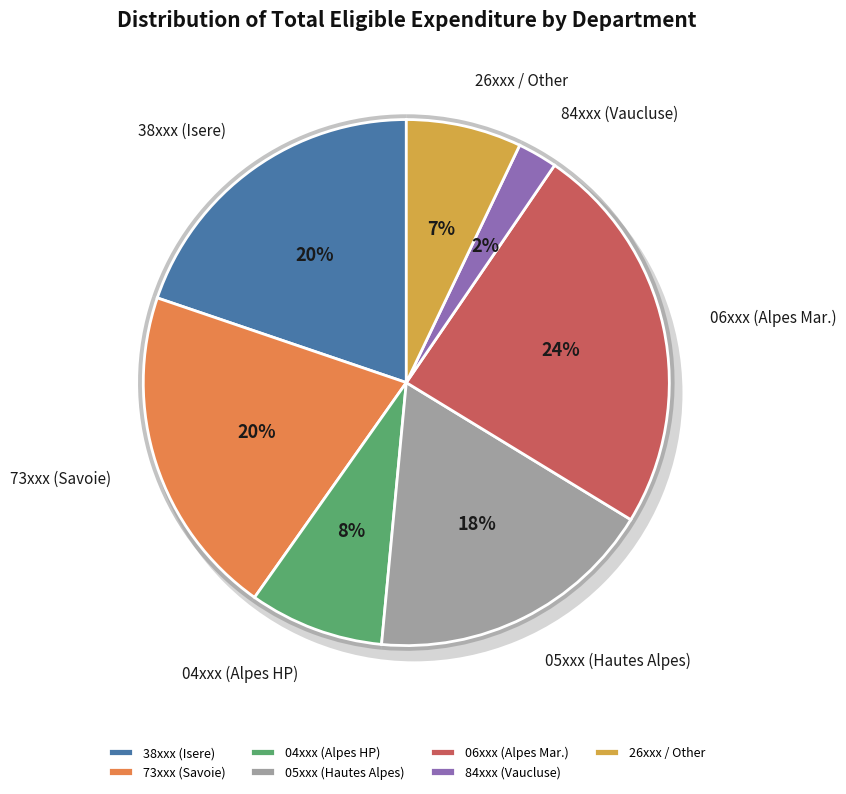

Between 1 and 14, which is larger?

14